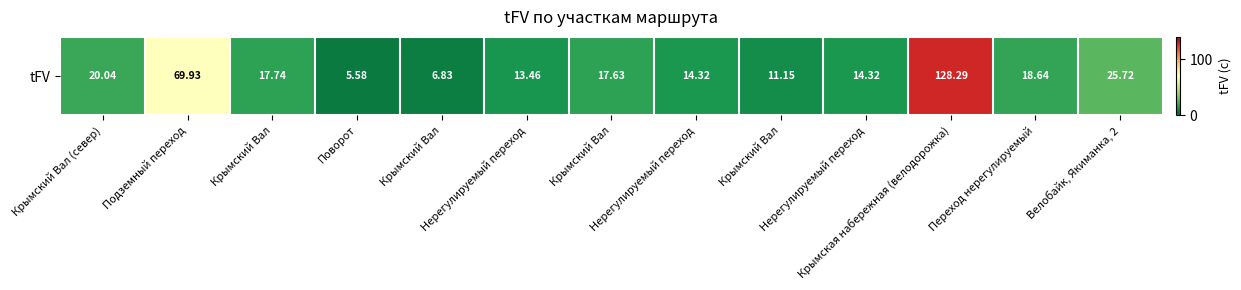

Reading left to right, what are all the values shown in this chart?

Крымский Вал (север)=20.0	Подземный переход=69.9	Крымский Вал=17.7	Поворот=5.6	Крымский Вал=6.8	Нерегулируемый переход=13.5	Крымский Вал=17.6	Нерегулируемый переход=14.3	Крымский Вал=11.2	Нерегулируемый переход=14.3	Крымская набережная (велодорожка)=128.3	Переход нерегулируемый=18.6	Велобайк, Якиманка, 2=25.7